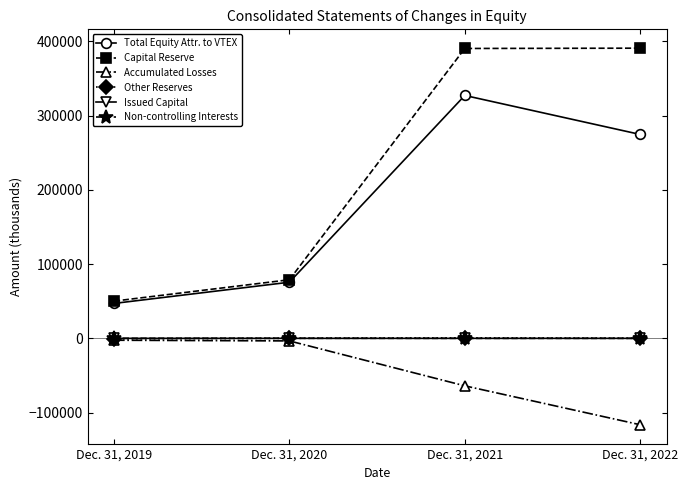

What is the total value across all series at Dec. 31, 2021?

654371